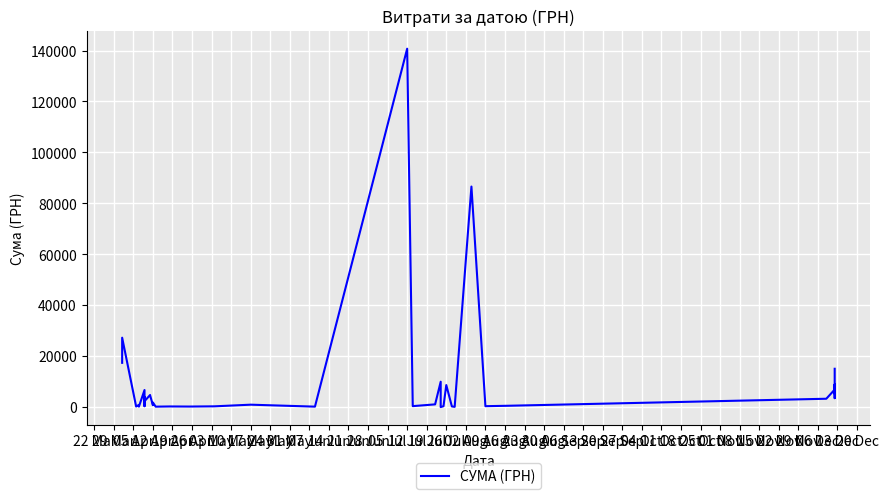

What is the difference between the values at 04 Oct and 15 Nov?

5492.2